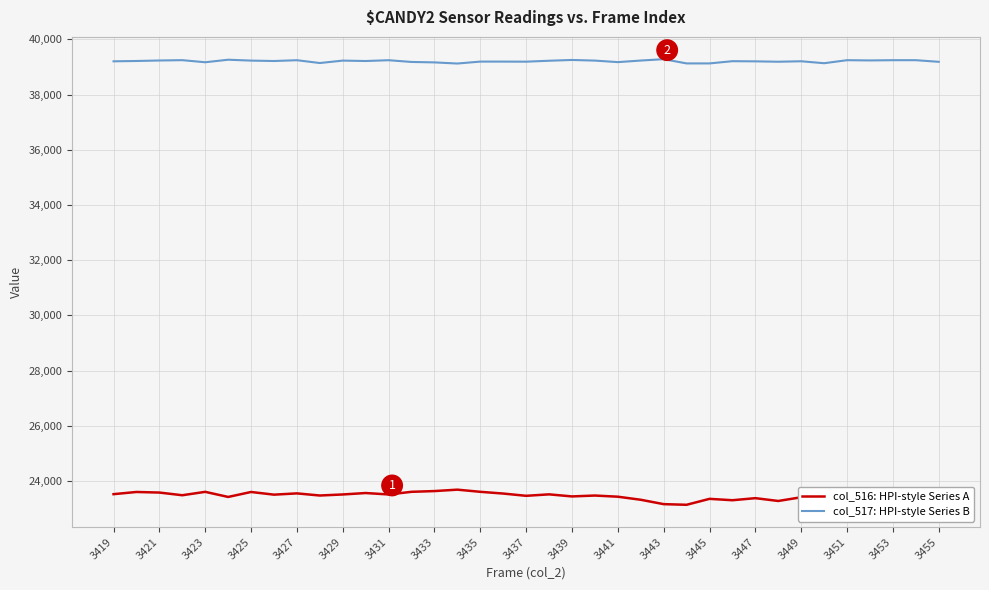

What is the smallest value displayed?

23133